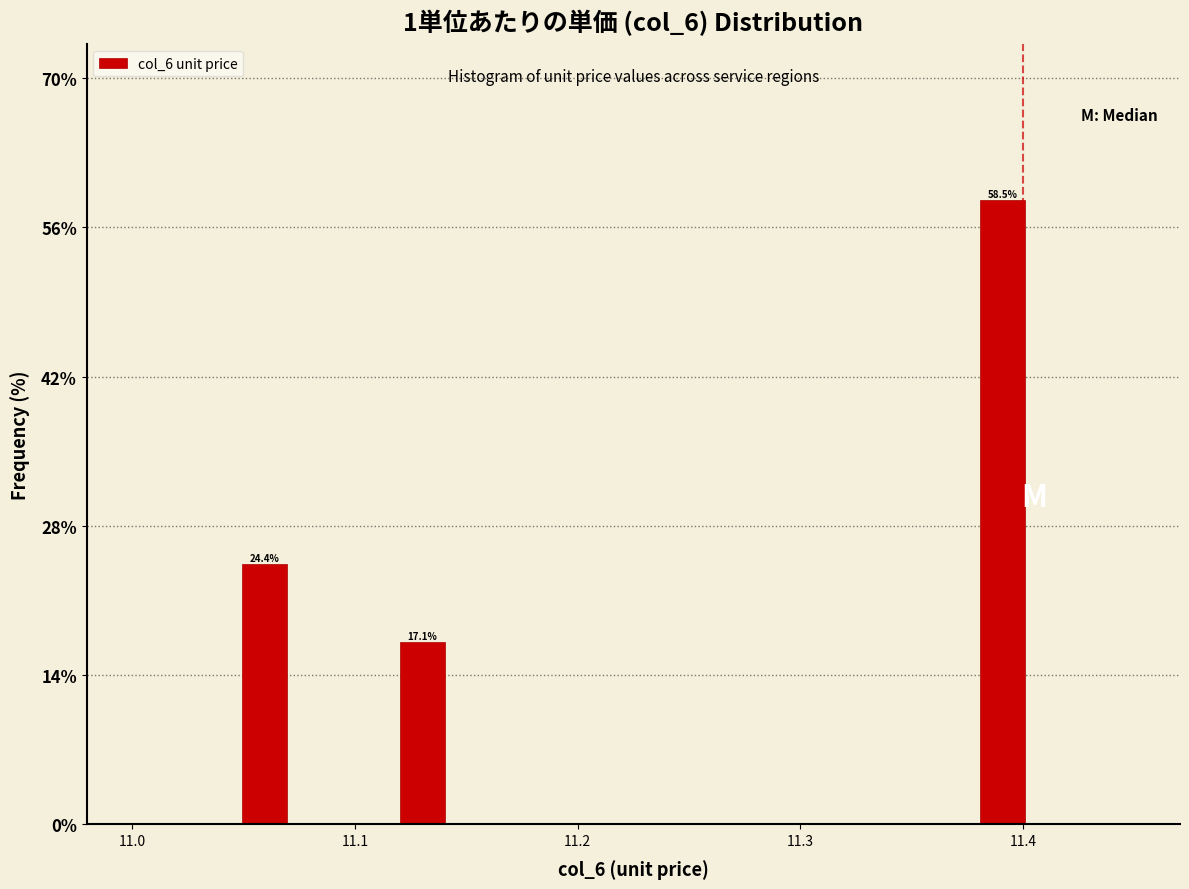

Around what value on the x-axis is the tallest bar? Give the approximate position of its centre, as read against the axis.

11.39